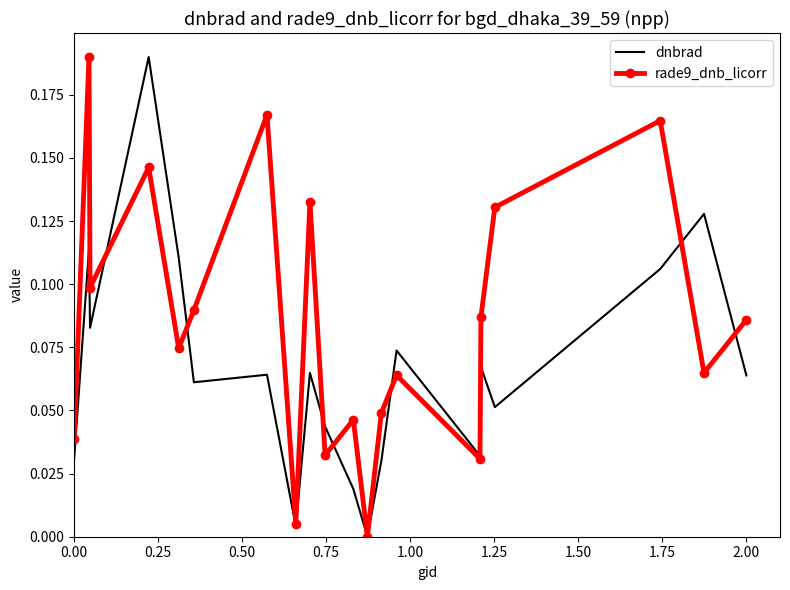

List the series in order of their peak value, lowest first.

dnbrad, rade9_dnb_licorr